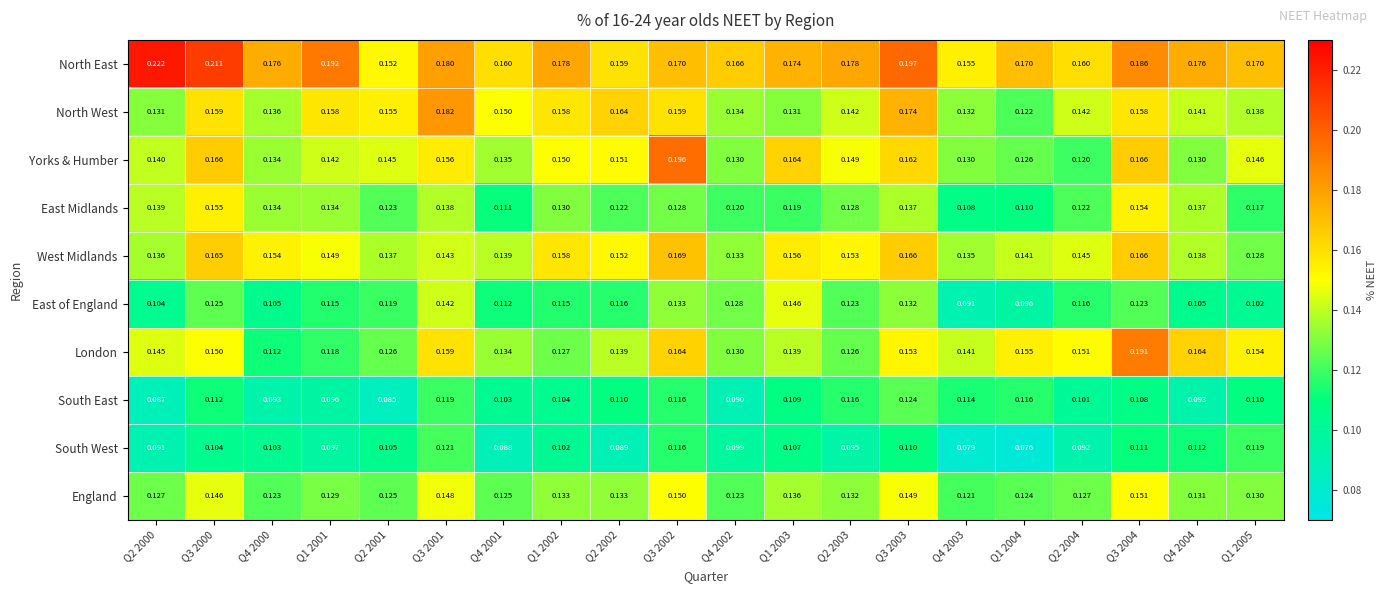

At how many categories does at least one series exceed 0?

20